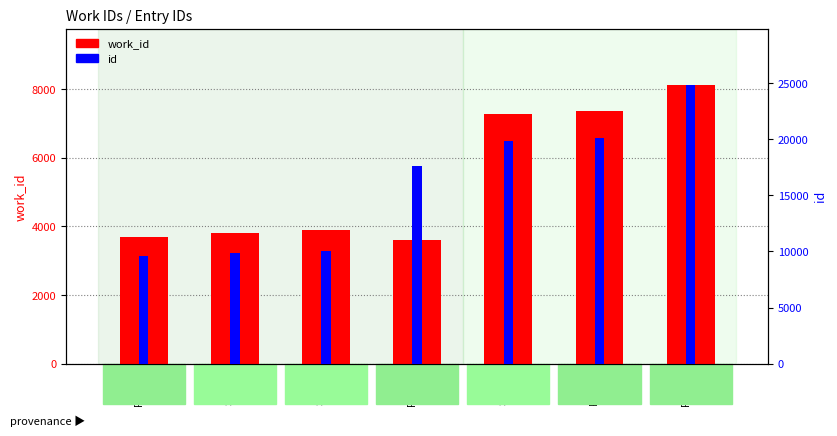

What is the value of the work_id bar at the 7th from the left?

8131